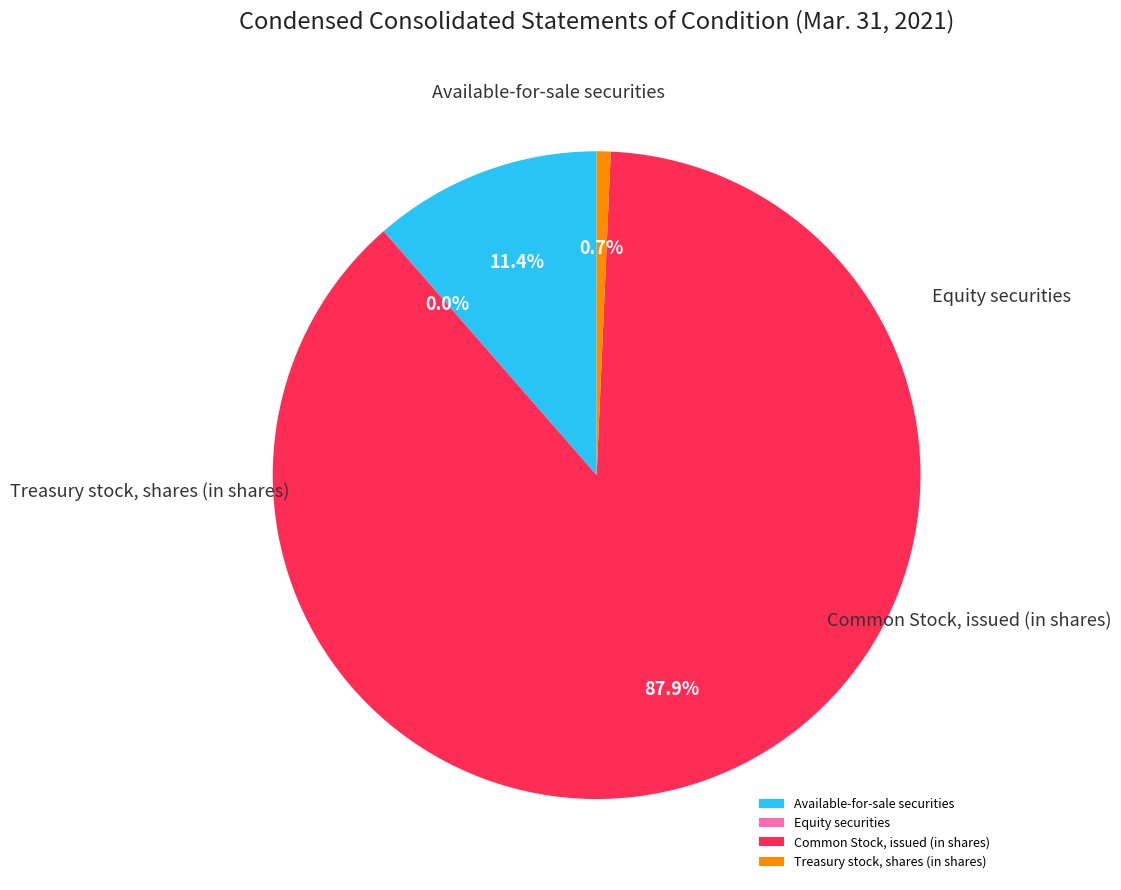

What percentage do Equity securities and Available-for-sale securities together represent?

11.4%